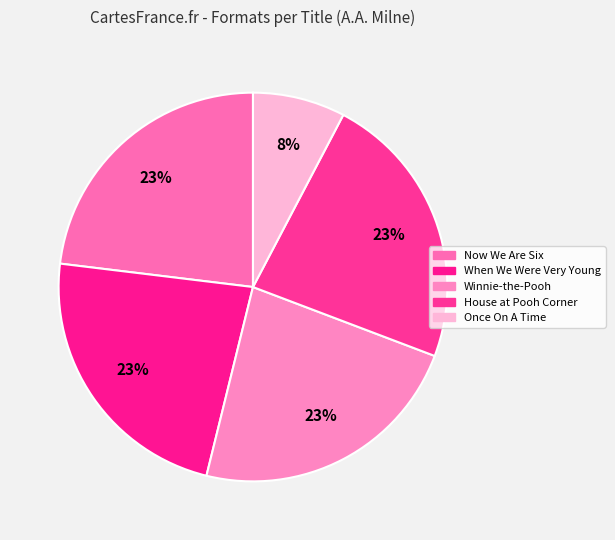

How many slices are in this pie chart?

5